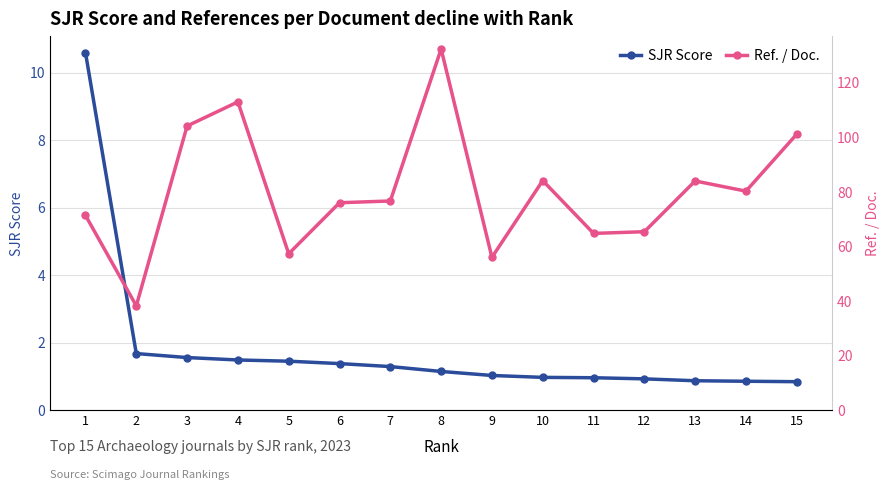

Does the chart display data point markers on the line(s)?

Yes